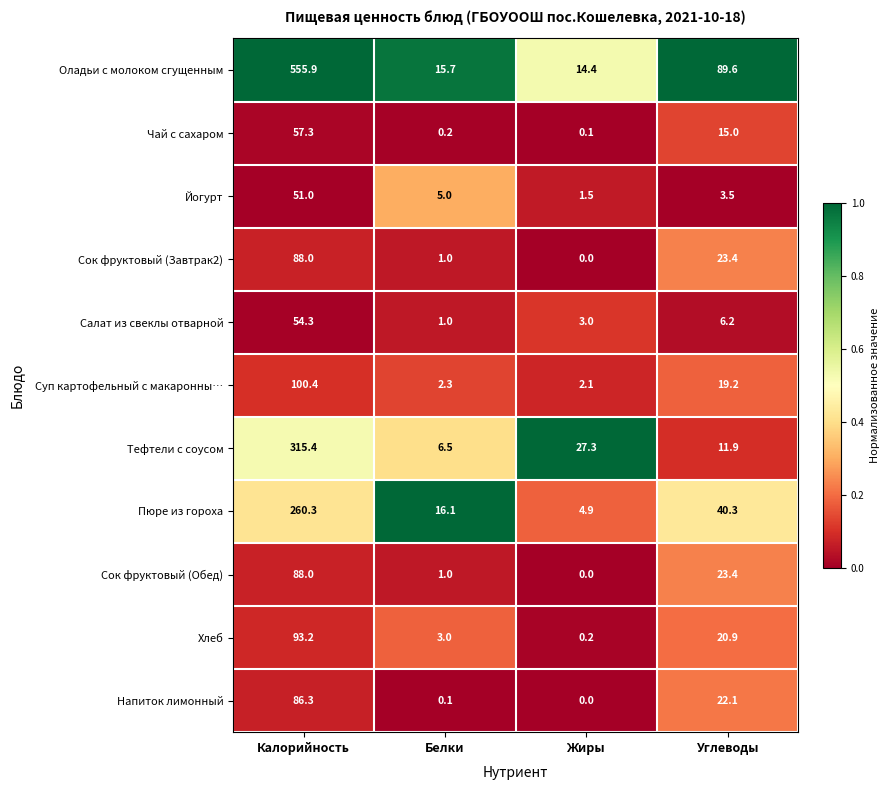

Which label corresponds to the smallest value in the chart?

Жиры